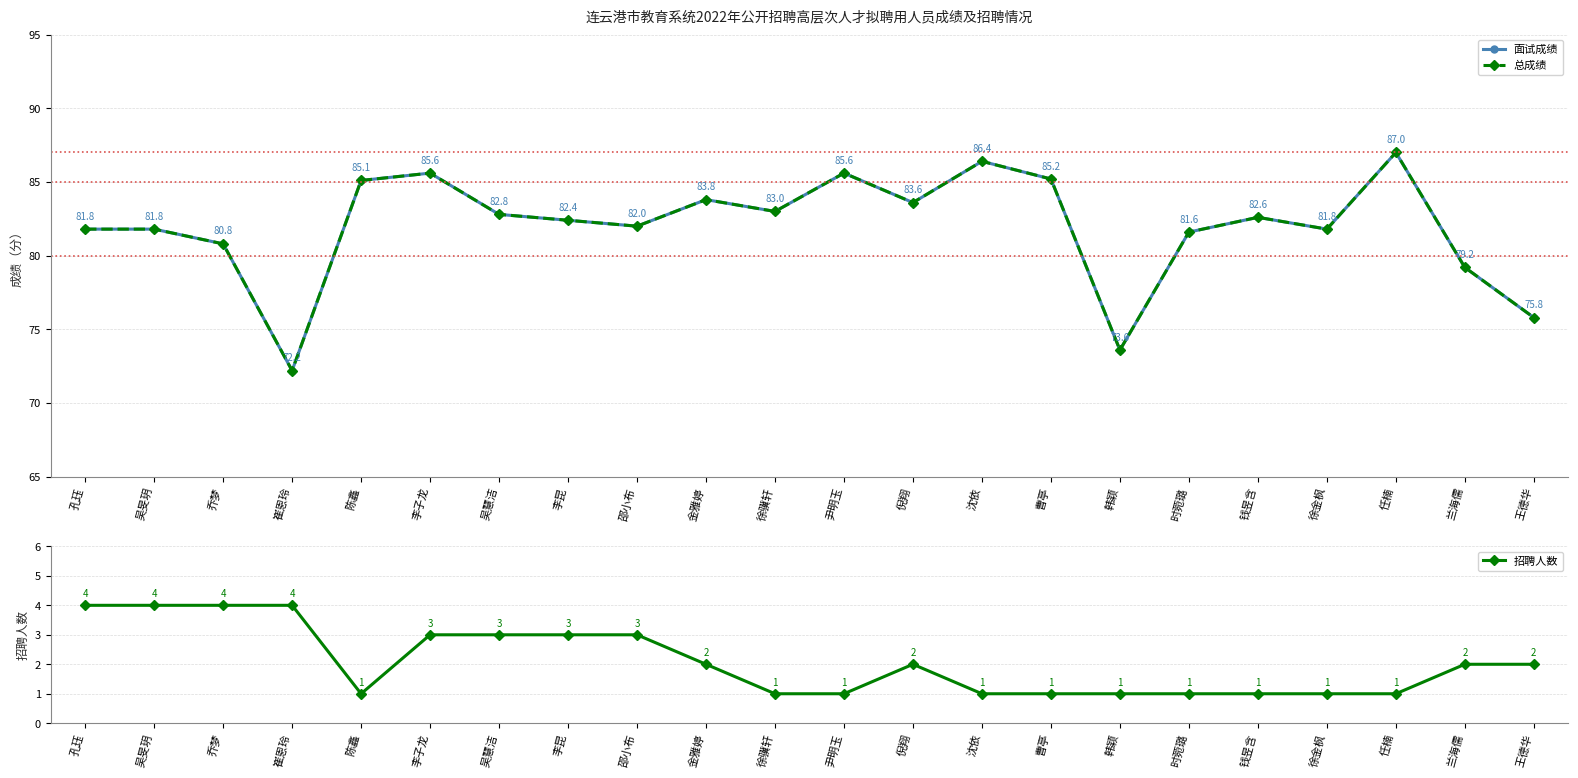

True or false: 面试成绩 has more than 0 interior local peaks.

True